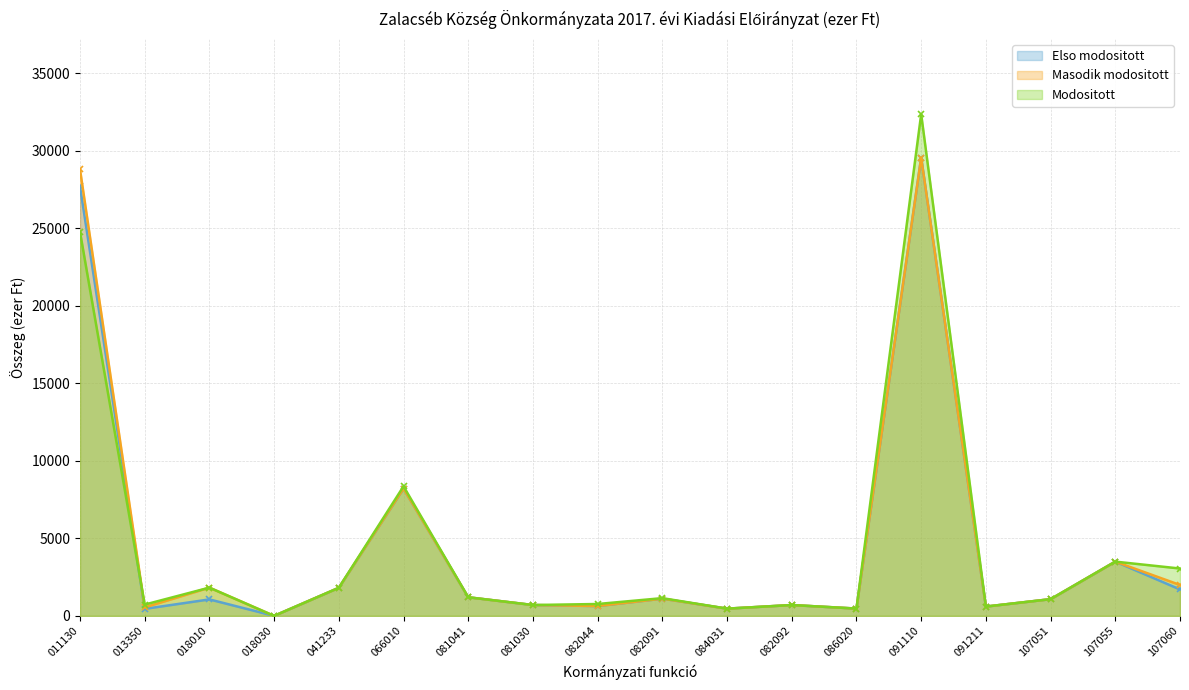

Which series has the largest range (max minus min)?

Modositott